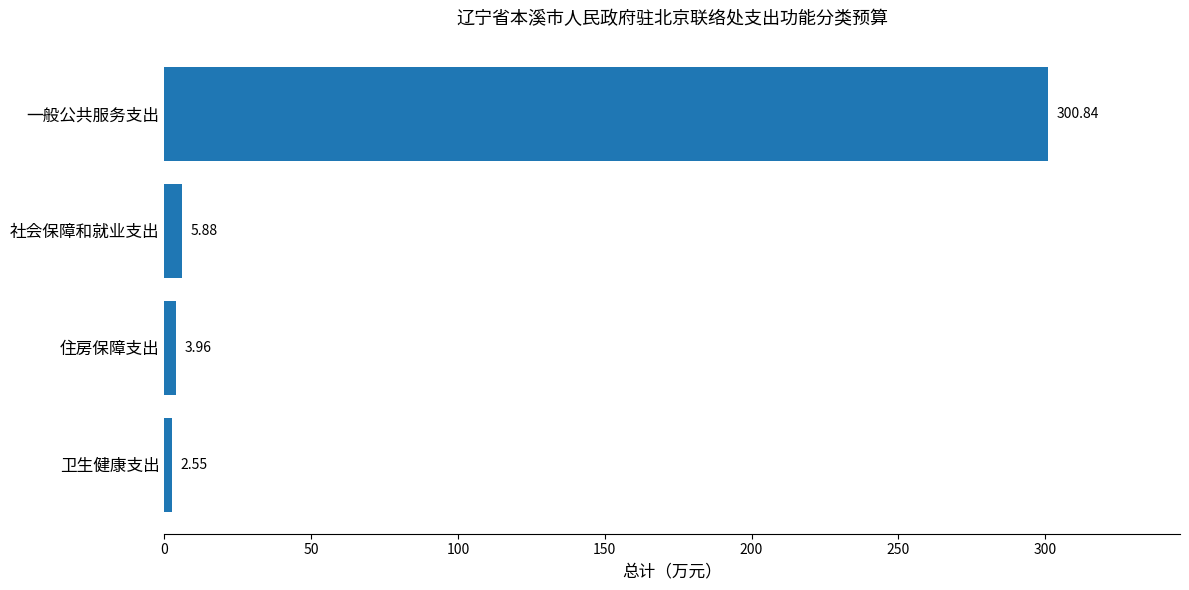

Where is the data nearest to the value 151?

社会保障和就业支出